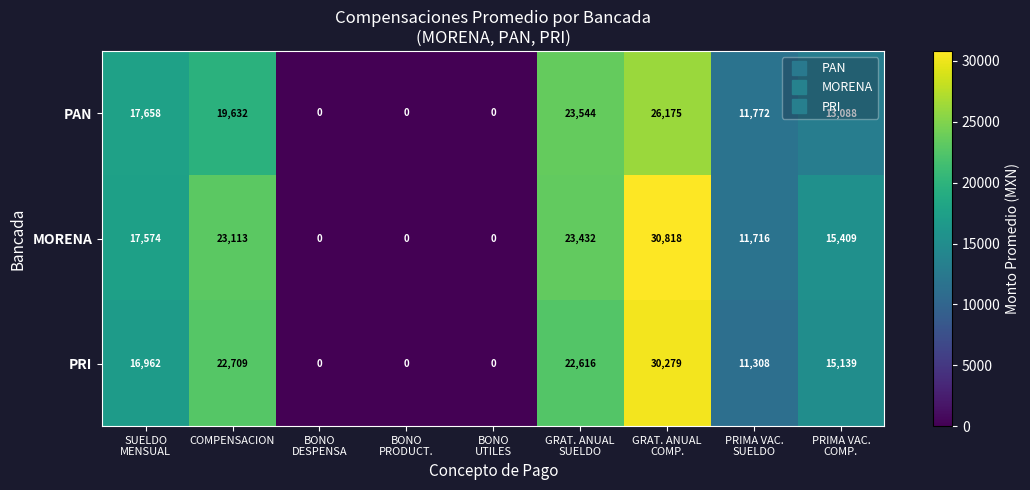

Which series has the widest spread of values?

MORENA